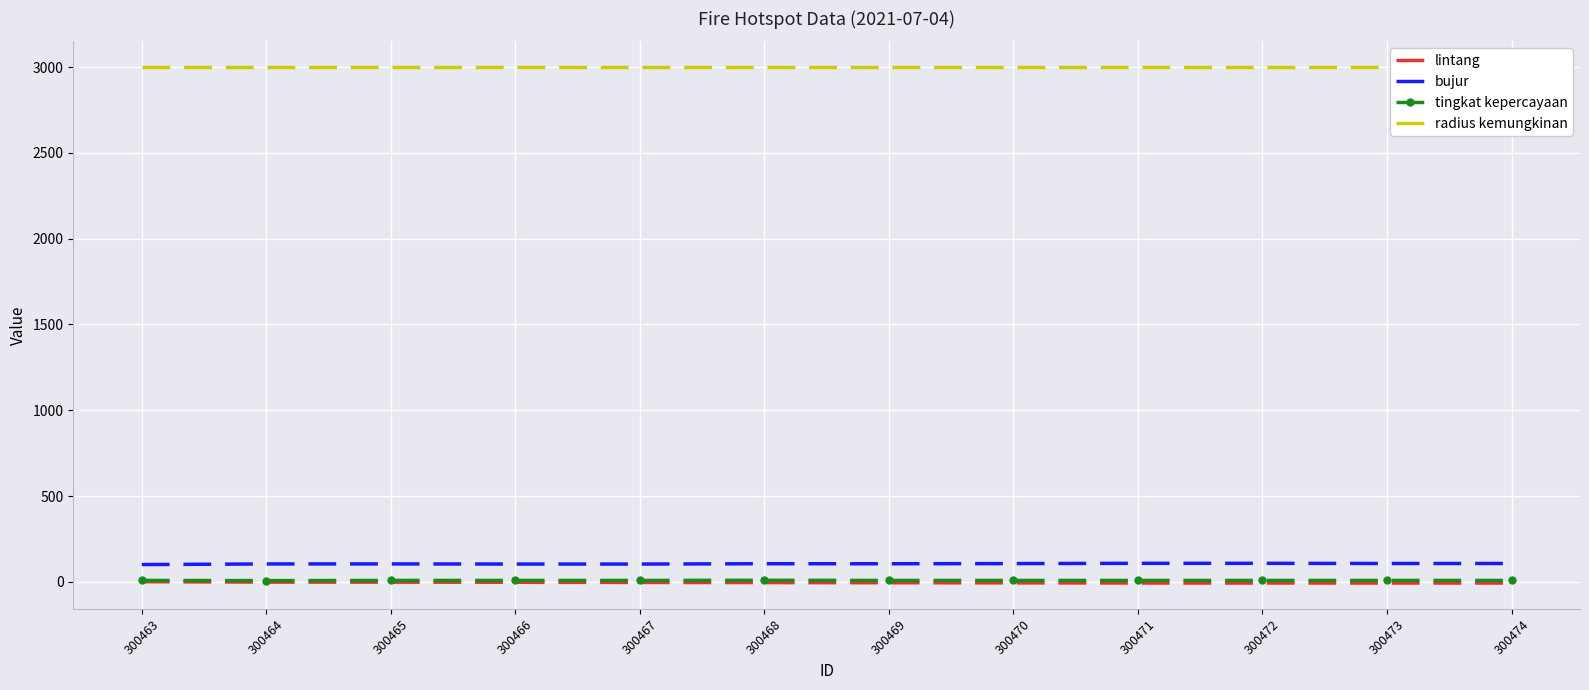

At which category is the sum across all series the highest?

300465